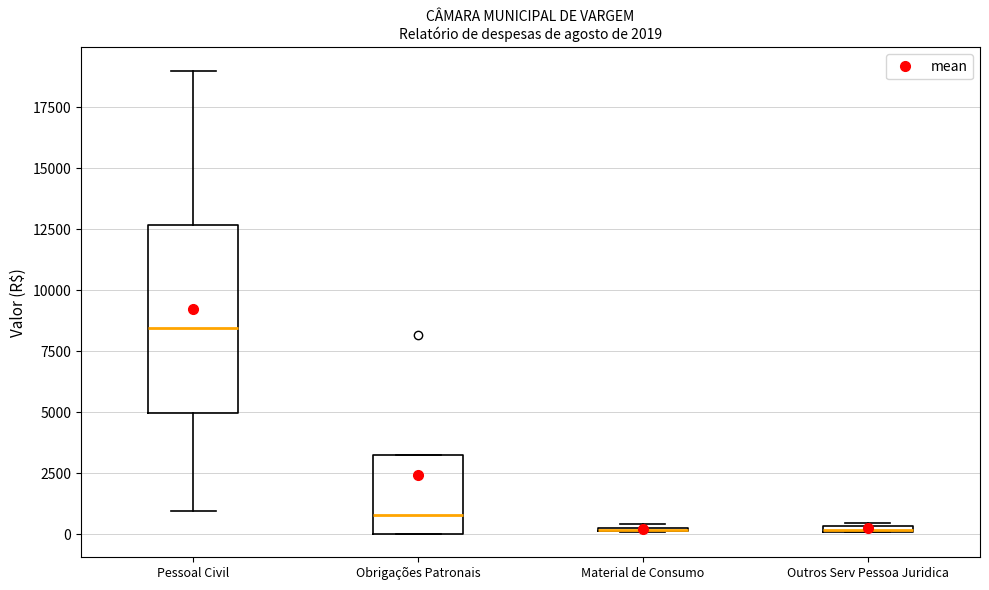

Where is the lower edge of the box for Pessoal Civil on the y-axis? The values are not printed on the chart, so give them approximately, as read against the axis.

5000